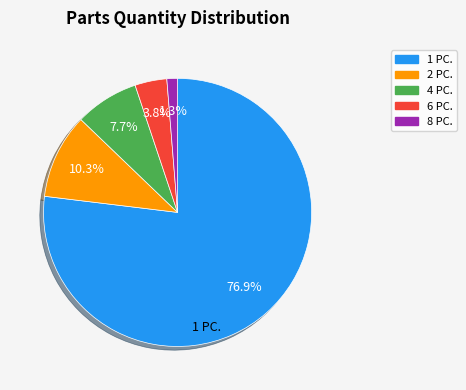

Rank the categories by value from lowest to highest.

8 PC., 6 PC., 4 PC., 2 PC., 1 PC.